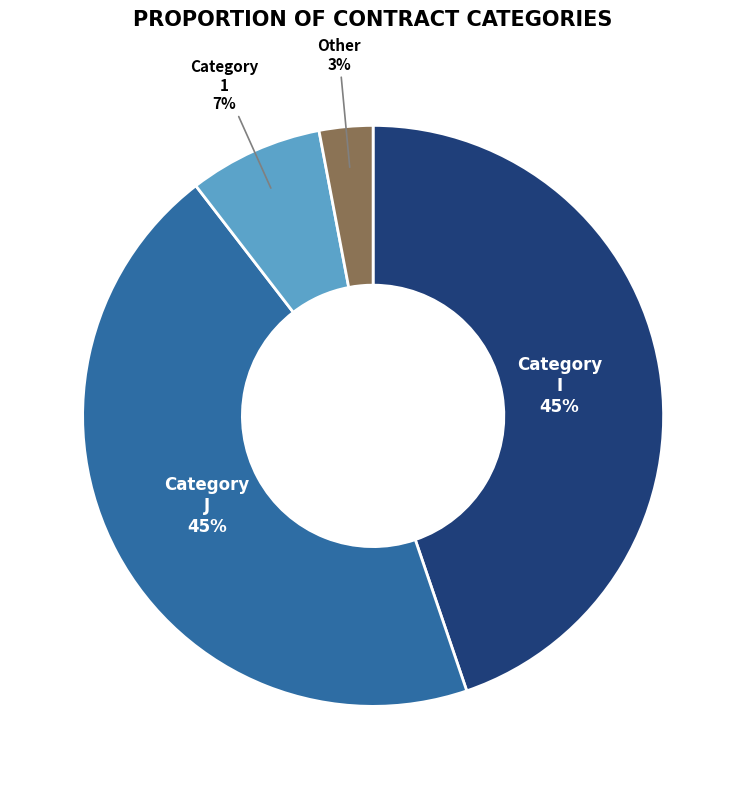

To the nearest percent, what is the average slice percentage?

25%